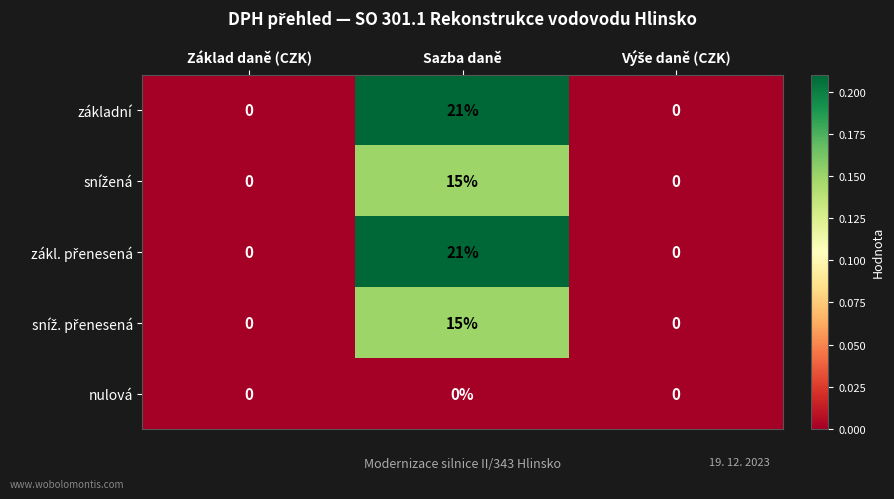

What is the difference between the maximum and minimum values in the základní series?

21